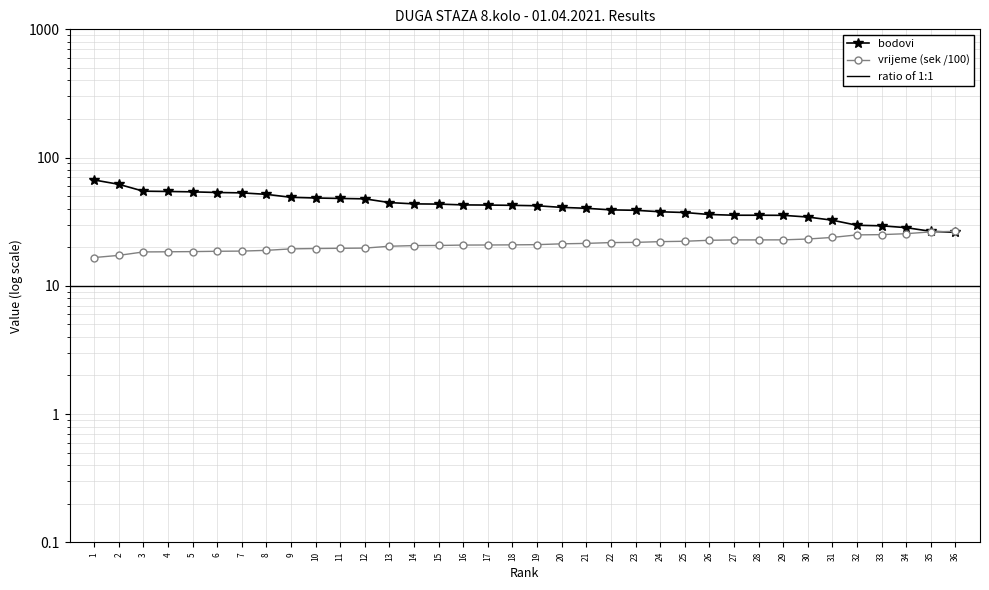

Is the value of bodovi at 23 greater than the value of vrijeme (sek) at 15?

Yes